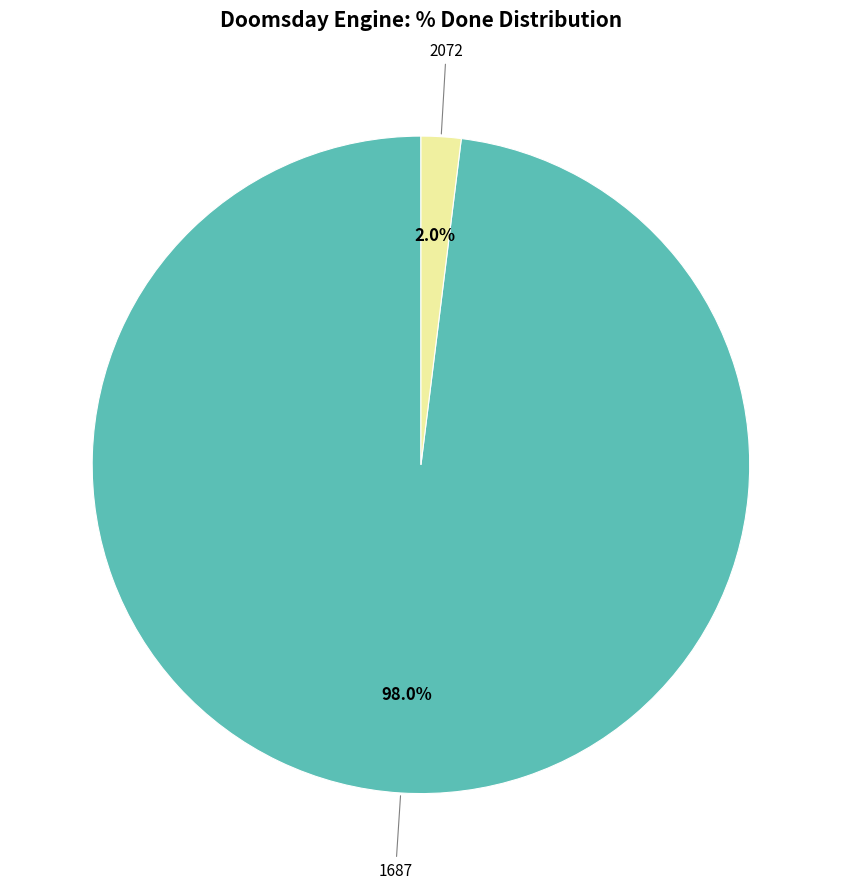

Does any single category account for the majority?

Yes